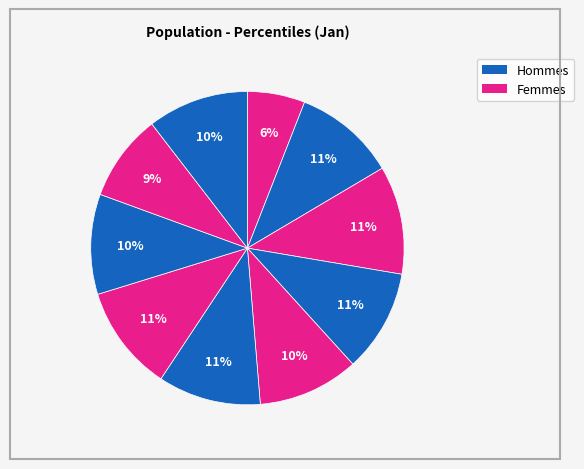

Count the number of slices in the pie.

10